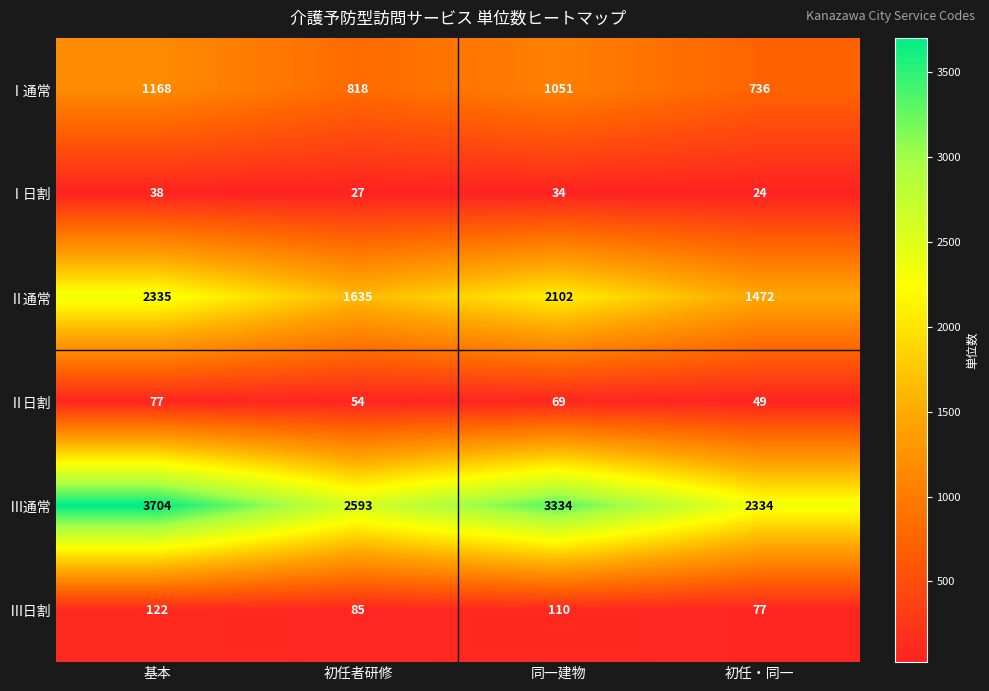

Reading left to right, extract all data points from this chart.

Ⅰ通常: 基本=1168	初任者研修=818	同一建物=1051	初任・同一=736
Ⅰ日割: 基本=38	初任者研修=27	同一建物=34	初任・同一=24
Ⅱ通常: 基本=2335	初任者研修=1635	同一建物=2102	初任・同一=1472
Ⅱ日割: 基本=77	初任者研修=54	同一建物=69	初任・同一=49
Ⅲ通常: 基本=3704	初任者研修=2593	同一建物=3334	初任・同一=2334
Ⅲ日割: 基本=122	初任者研修=85	同一建物=110	初任・同一=77